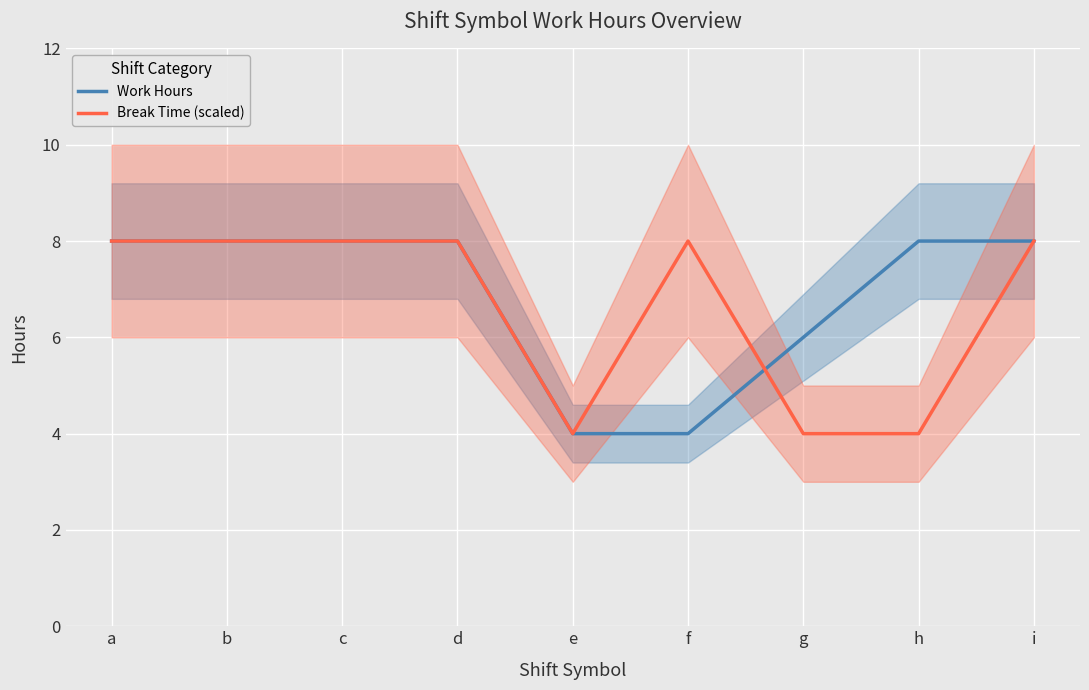

Between which two adjacent categories do Break Time (scaled) and Work Hours first intersect?

f and g